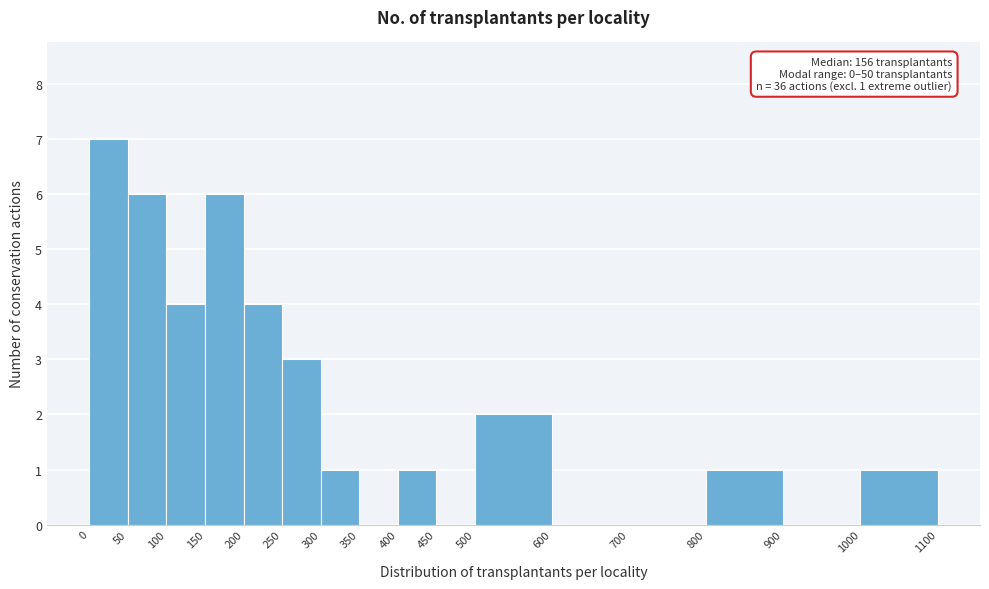

Which range on the x-axis has the tallest bar?

0 to 50